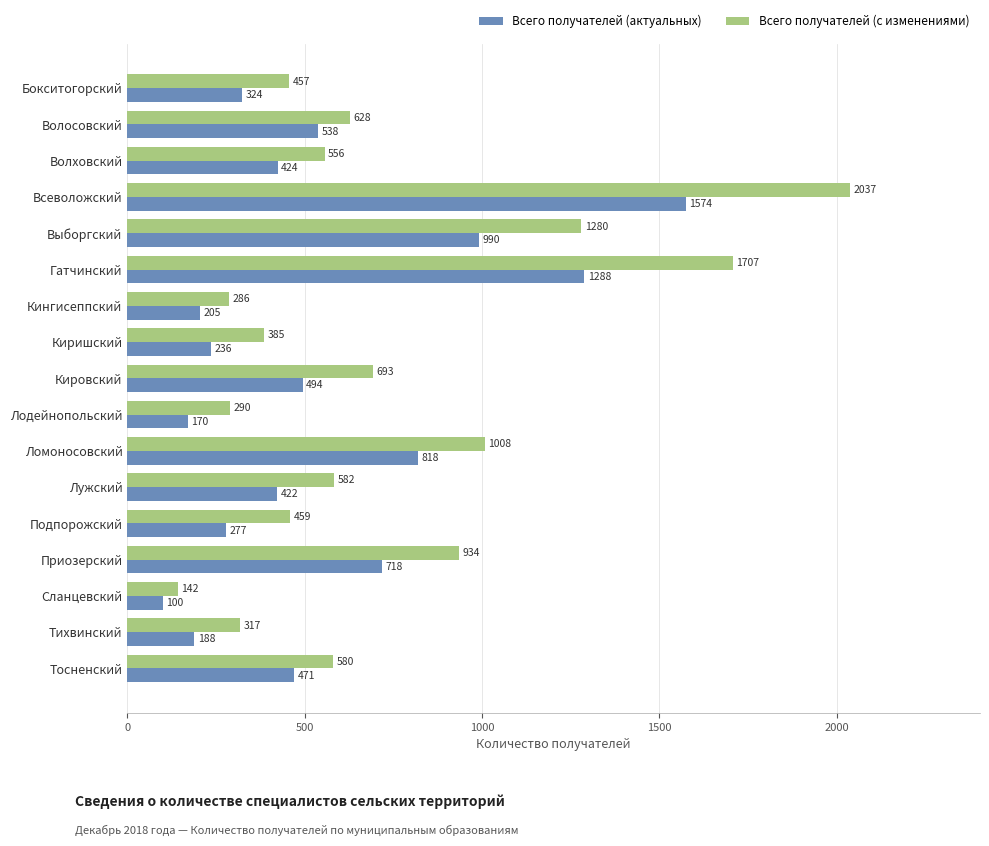

Which label corresponds to the smallest value in the chart?

Сланцевский